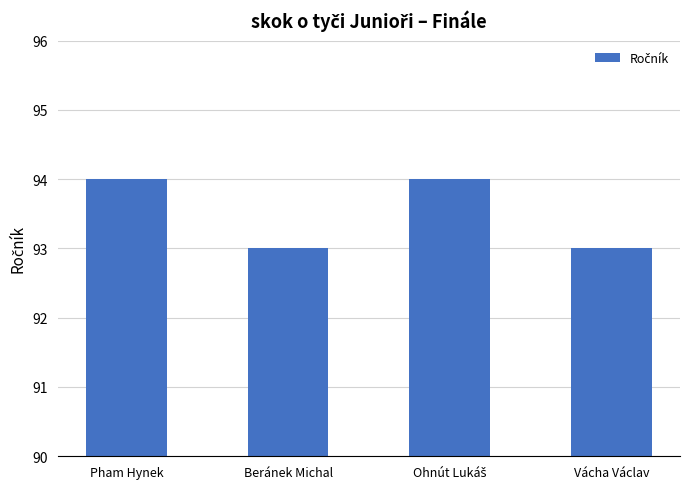

What is the ratio of the value at Vácha Václav to the value at Beránek Michal?

1.0